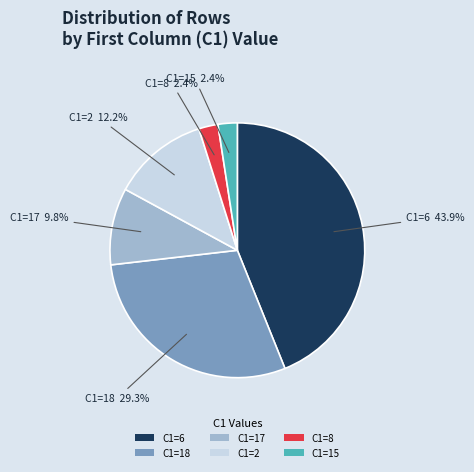

How many segments does this pie chart have?

6